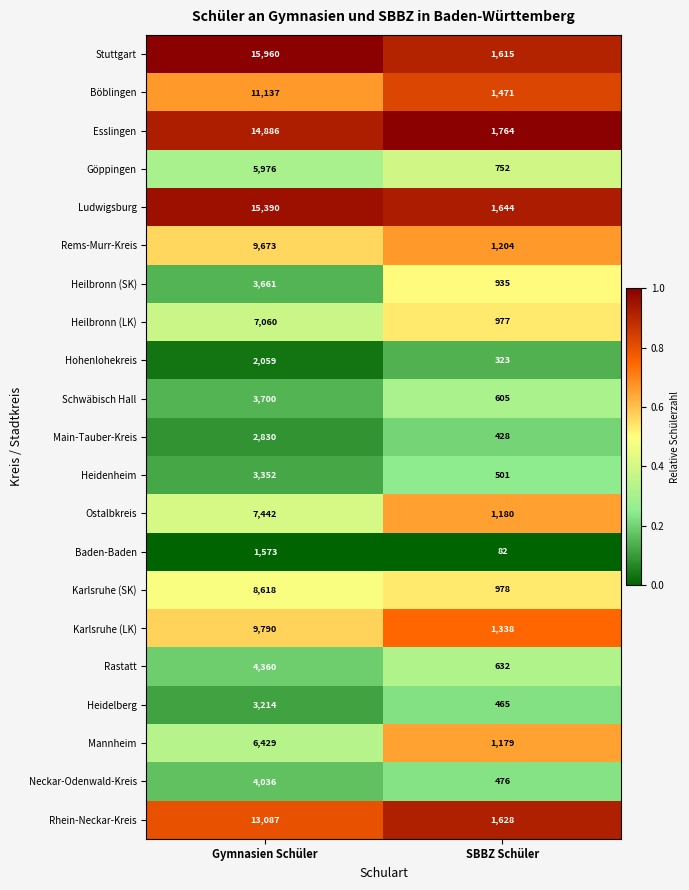

What is the difference between the maximum and minimum values in the Heilbronn (SK) series?

2726